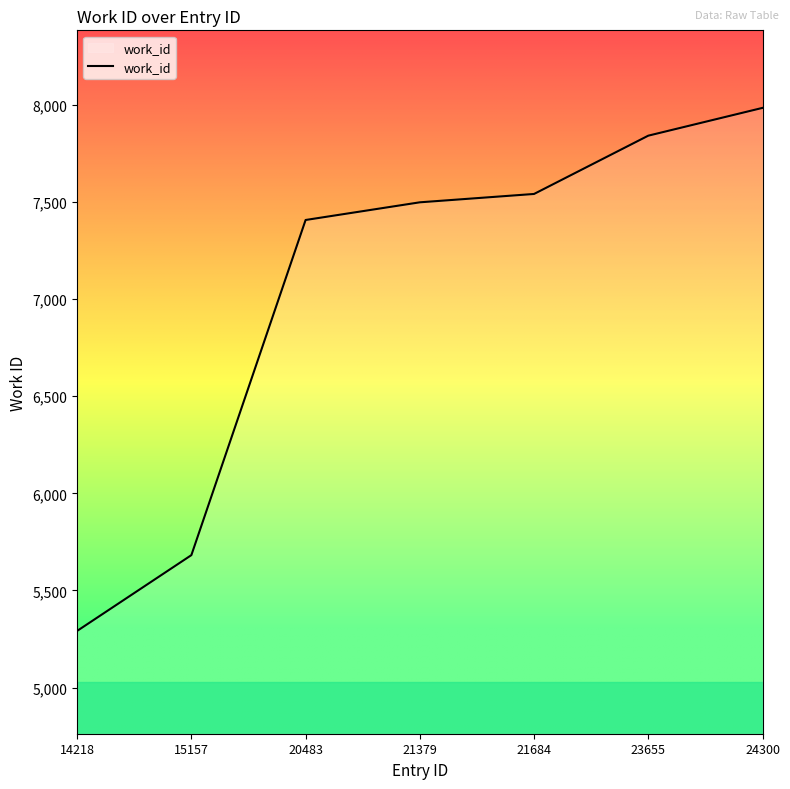

Which category has the lowest value across all series?

14218